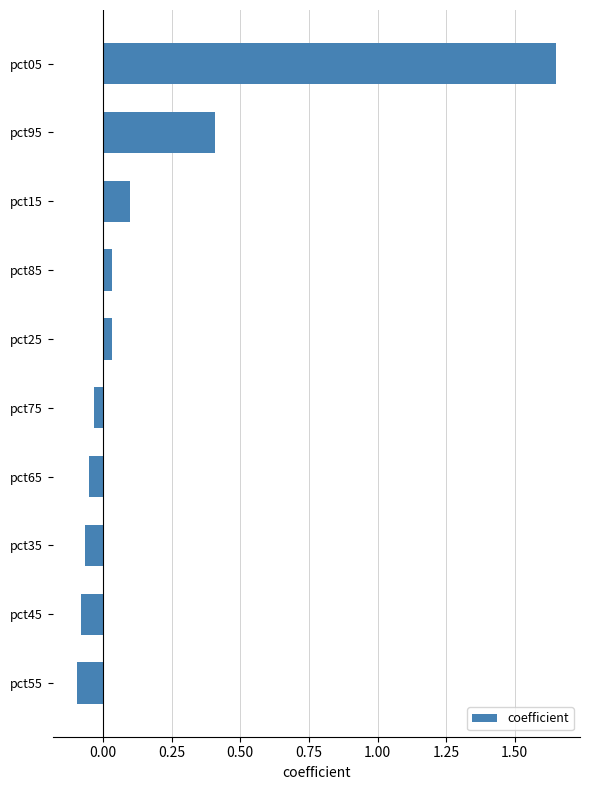

What is the sum of all values?

1.9